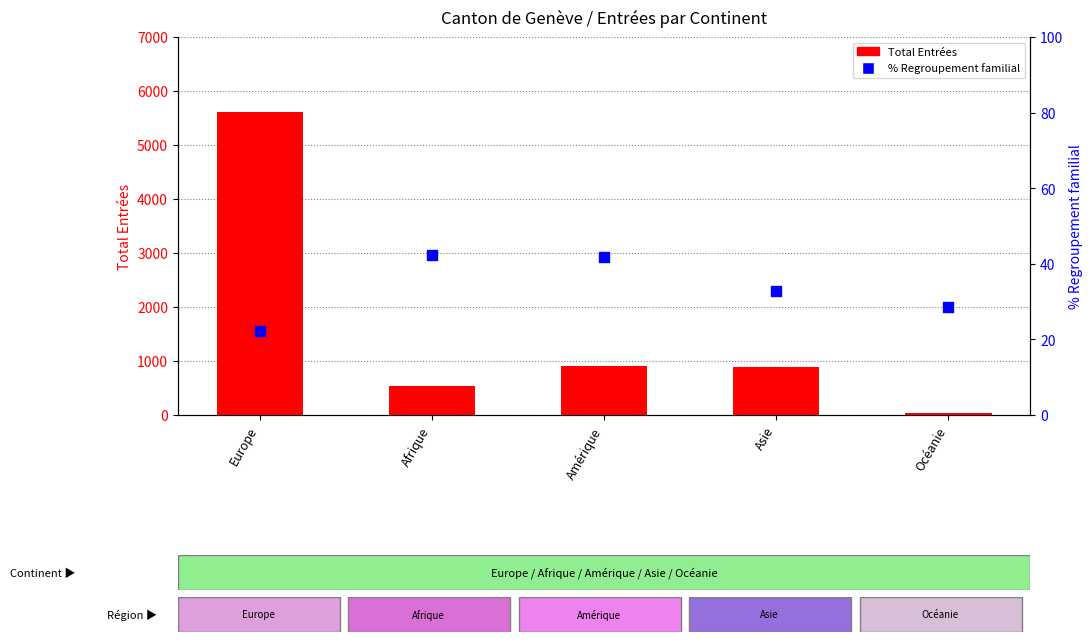

What are all the series names shown in the legend?

Total Entrées, % Regroupement familial